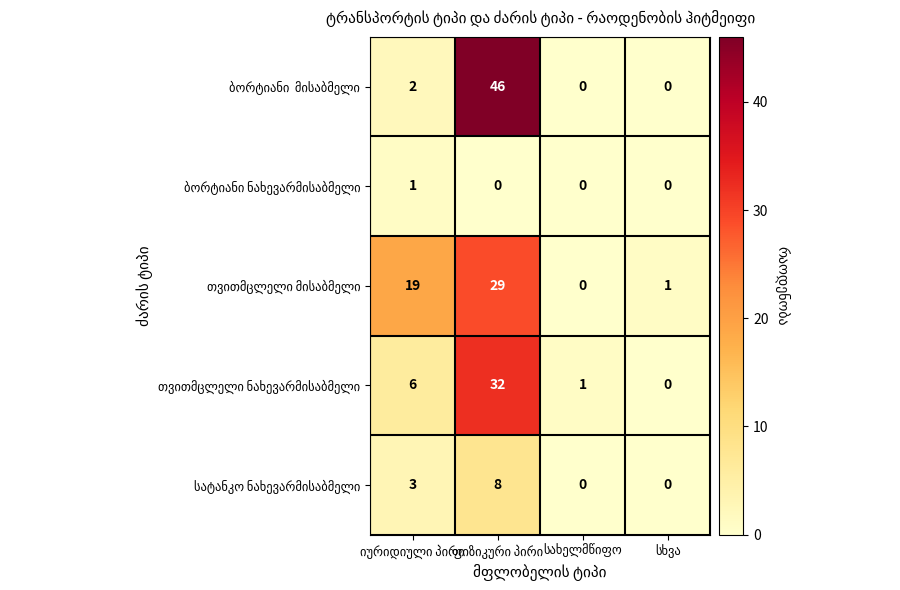

What is the greatest value displayed?

46